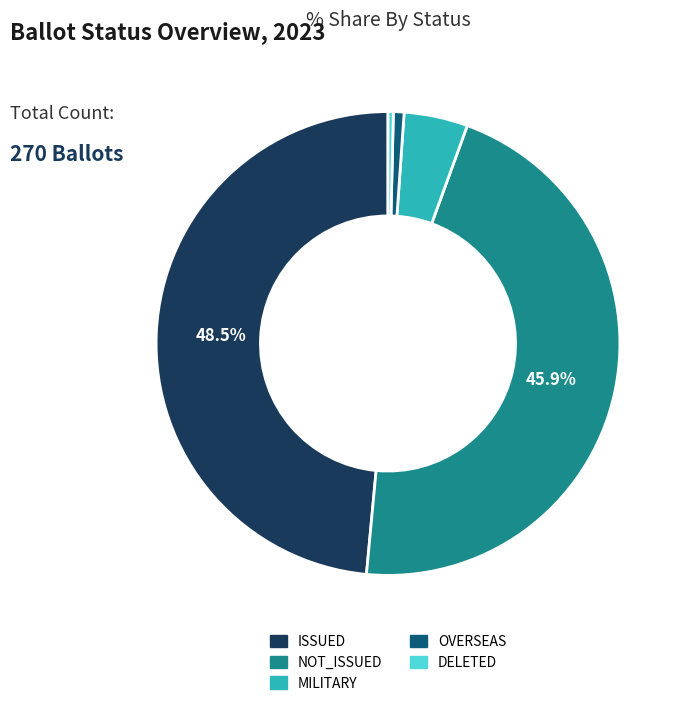

What is the ratio of the value at ISSUED to the value at OVERSEAS?

65.5